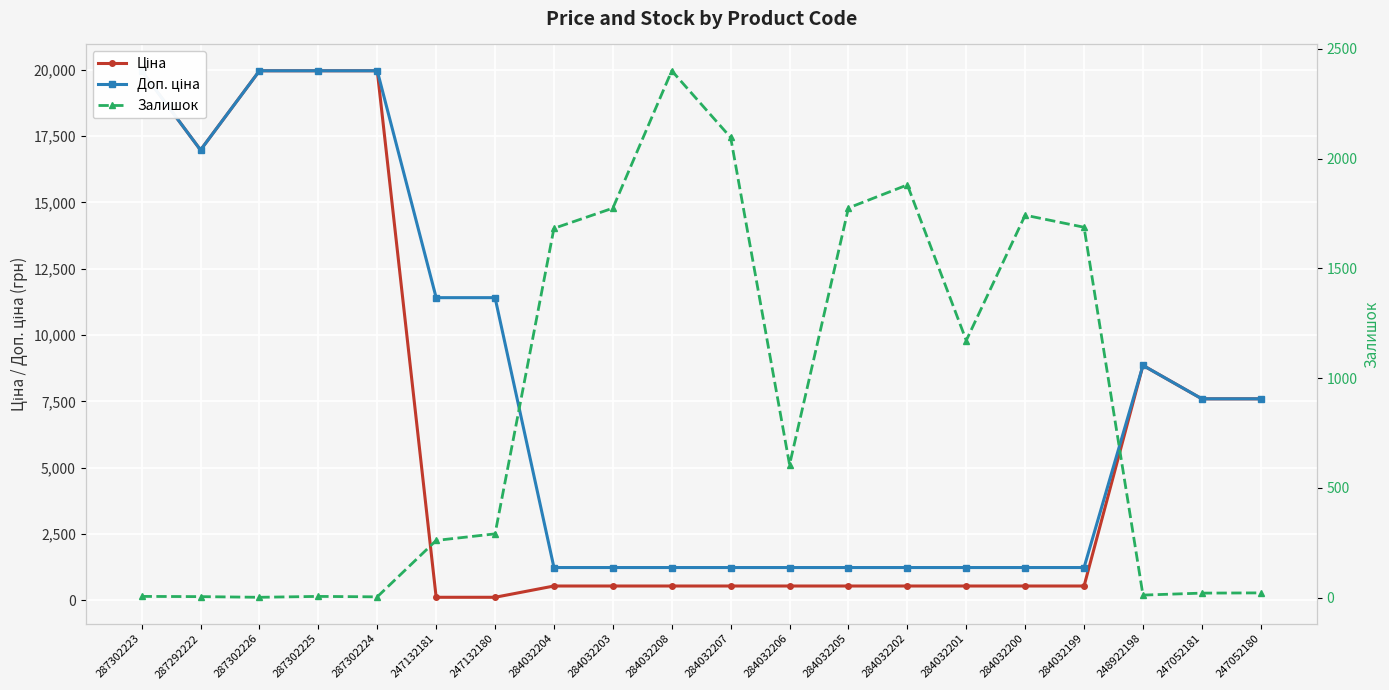

Reading right to left, transcribe all the data shown in this chart.

Ціна: 7596.5	7596.5	8856.7	539.0	539.0	539.0	539.0	539.0	539.0	539.0	539.0	539.0	539.0	114.1	114.1	19964.2	19964.2	19964.2	16976.3	19964.2
Доп. ціна: 7596.5	7596.5	8856.7	1235.4	1235.4	1235.4	1235.4	1235.4	1235.4	1235.4	1235.4	1235.4	1235.4	11410.0	11410.0	19964.2	19964.2	19964.2	16976.3	19964.2
Залишок: 21.0	20.0	11.0	1687.0	1742.0	1171.0	1880.0	1775.0	605.0	2096.0	2400.0	1774.0	1682.0	290.0	260.0	3.0	5.0	1.0	4.0	5.0